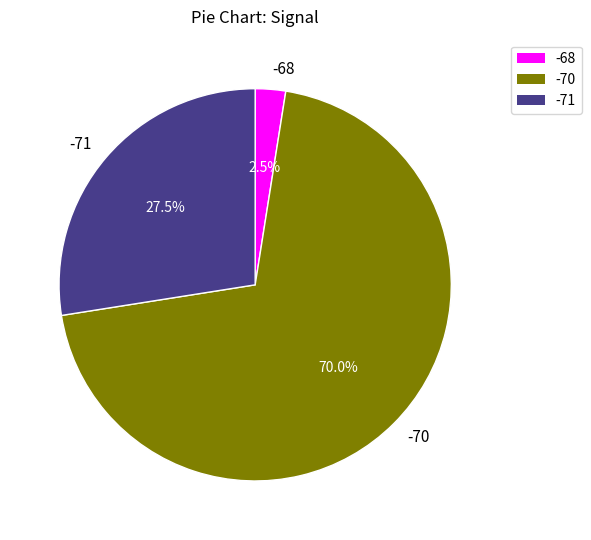

Which slice is the smallest?

-68